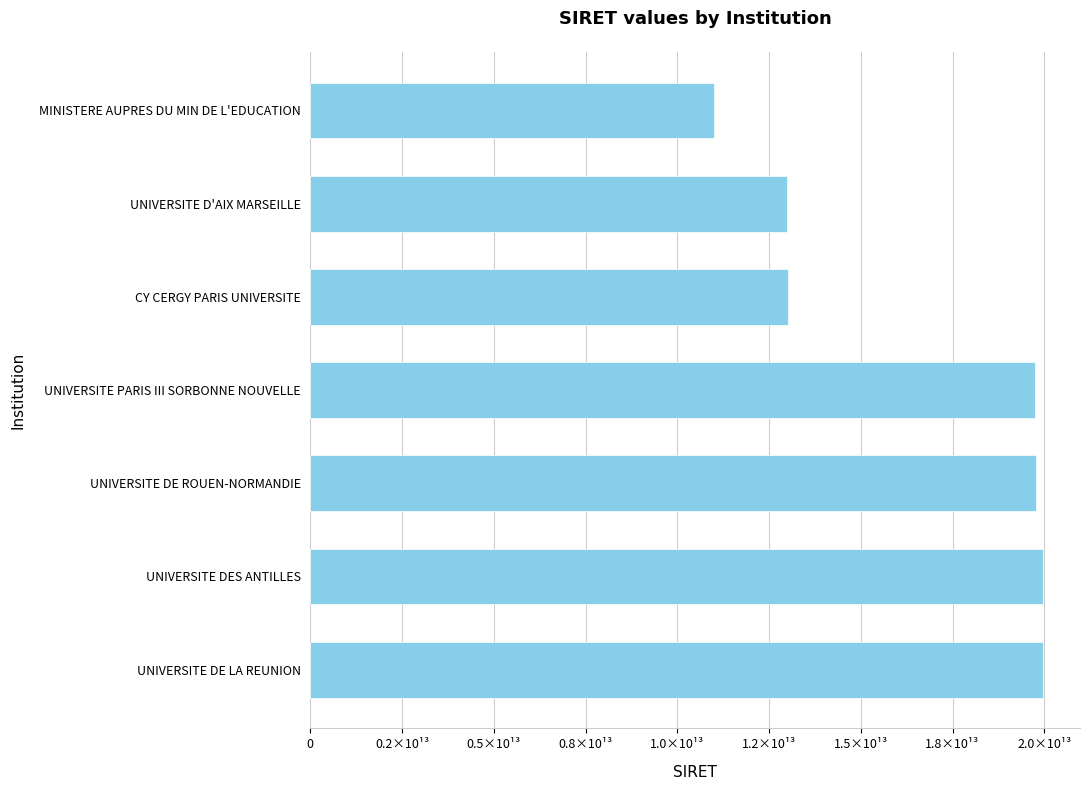

Are the bars horizontal?

Yes